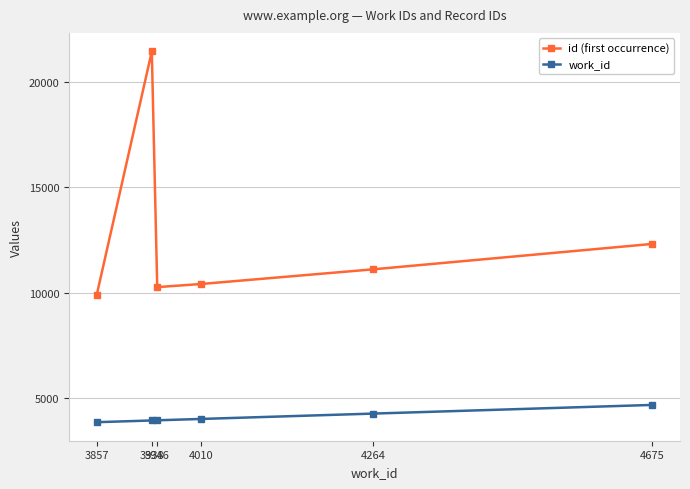

In id (first occurrence), how many points are higher than both neighbors (excluding endpoints)?

1